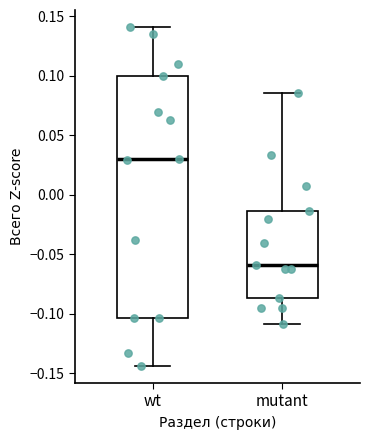

Reading left to right, transcribe this box plot: for each box, give where its median line is, the range the box spans, and where its two whiskers end, as read against the y-axis. The values are not printed on the chart, so give them approximately, as read against the axis.

wt: median 0.030, box -0.105 to 0.100, whiskers -0.145 to 0.140
mutant: median -0.060, box -0.085 to -0.015, whiskers -0.110 to 0.085